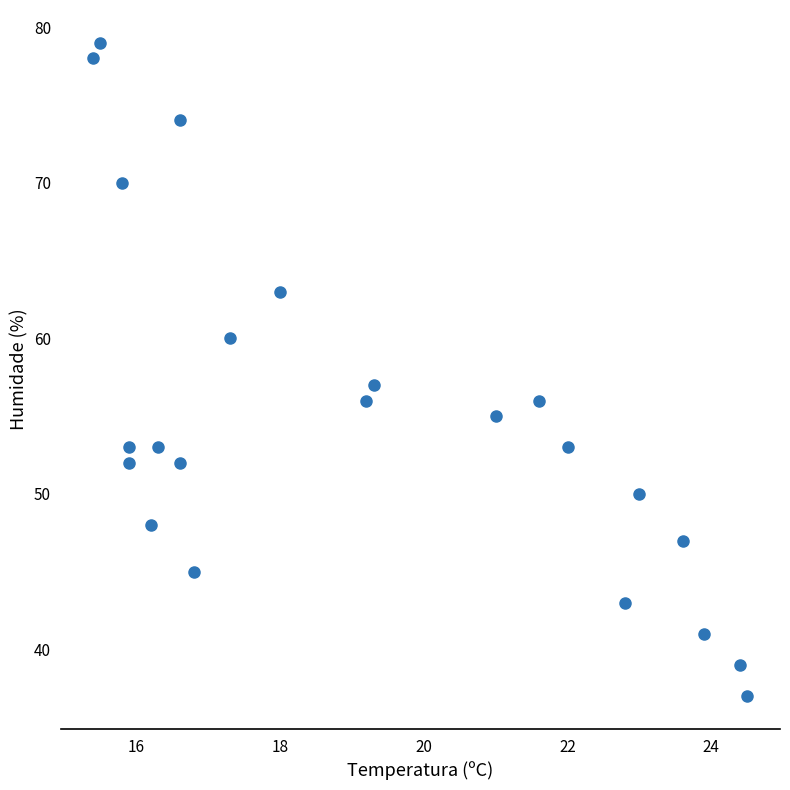

What is the range of Y values (max minus min)?

42